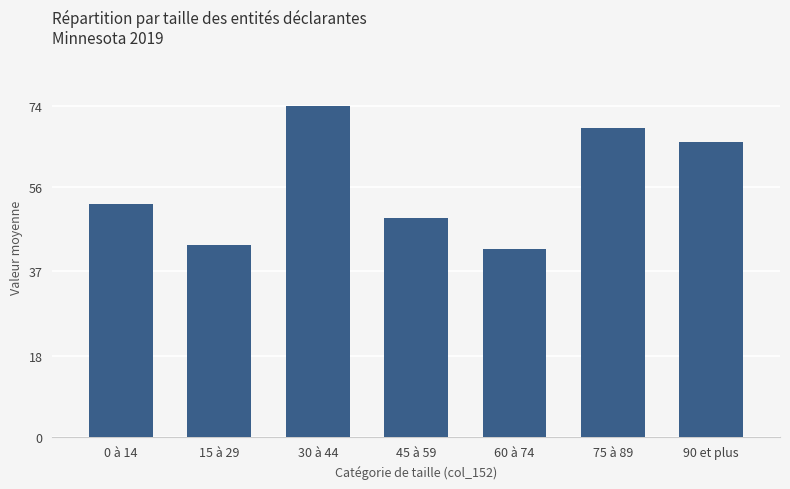

What is the average value?

56